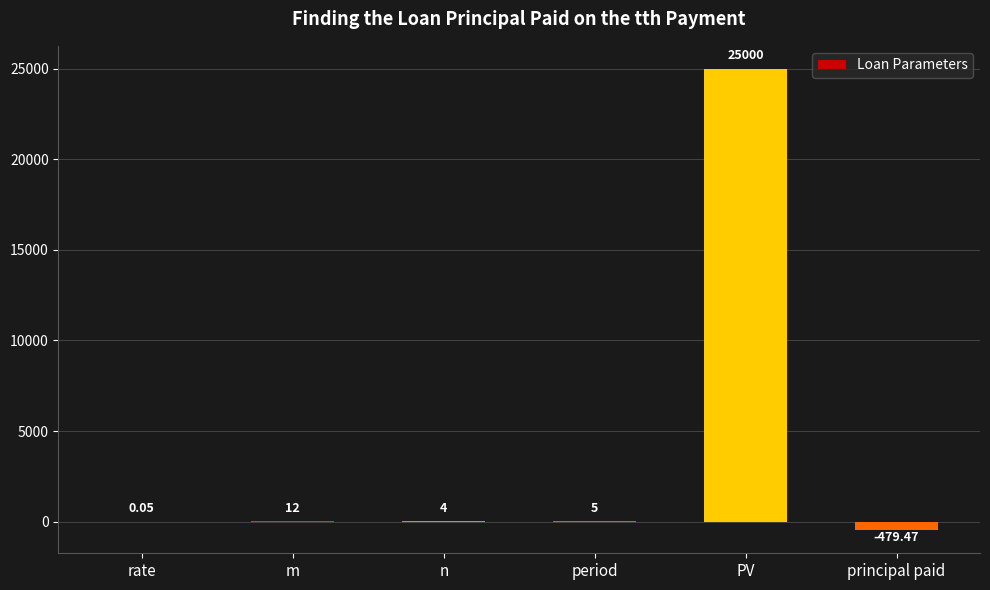

What is the sum of the values at m and n?

16.0